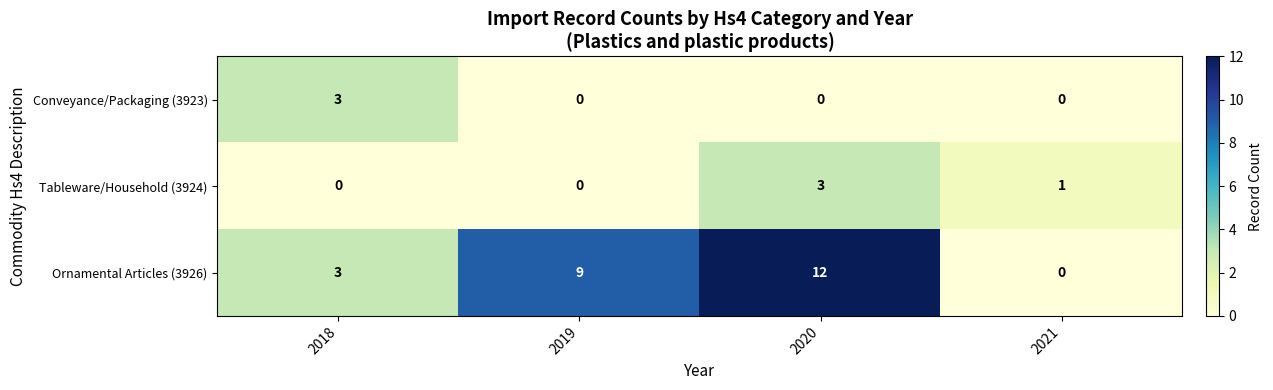

Which series has the widest spread of values?

row_2